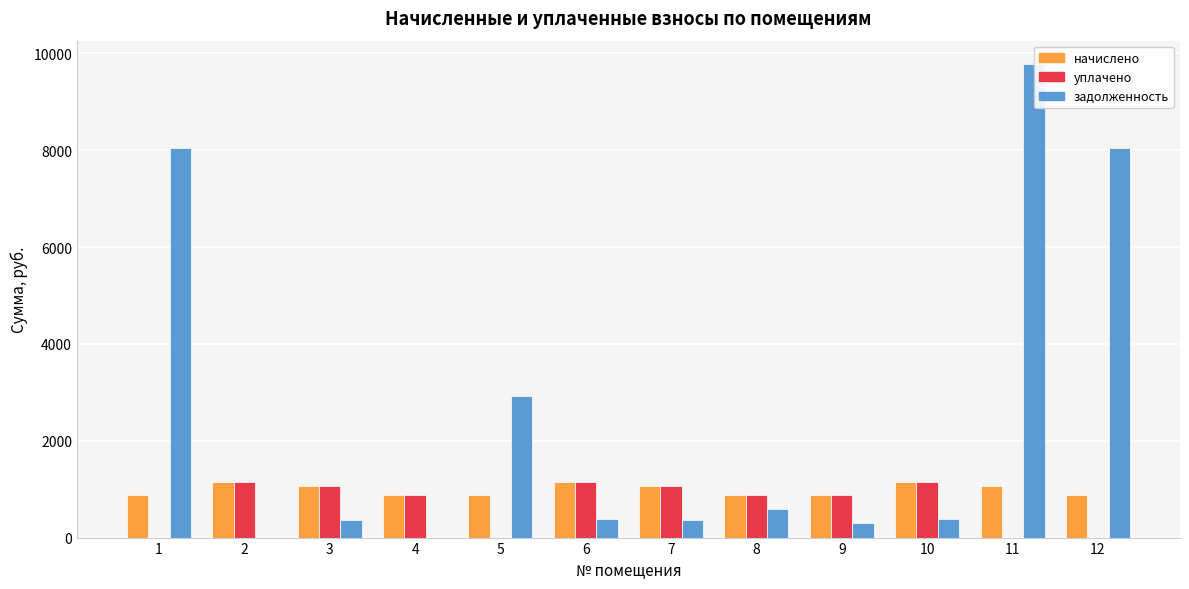

At which label does уплачено first exceed 879?

2